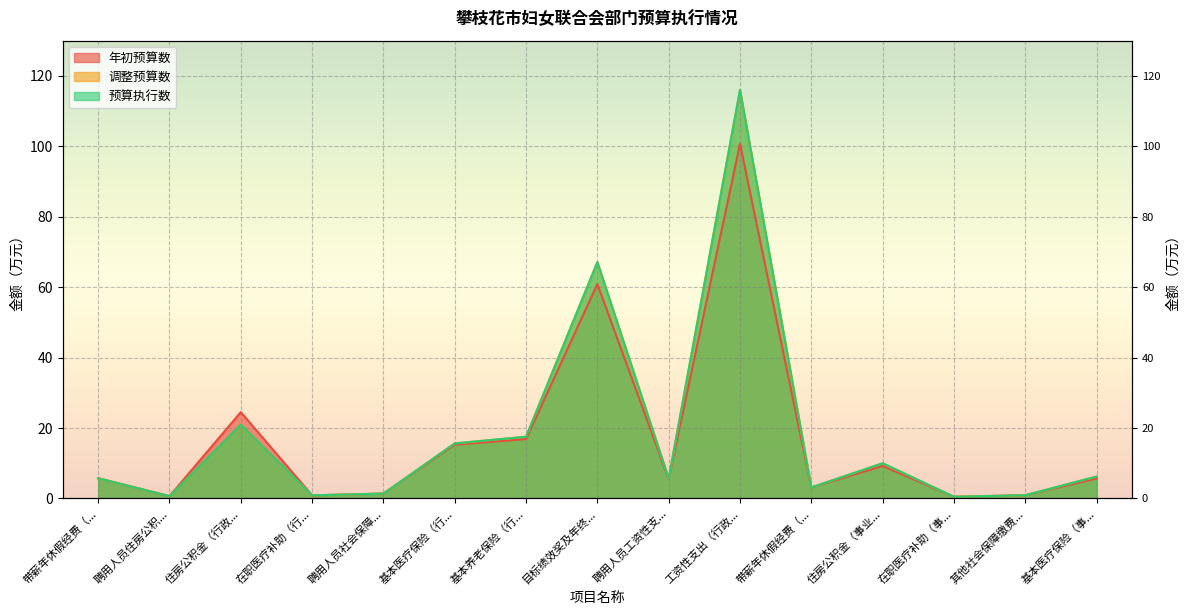

What is the approximate value of 调整预算数 at 住房公积金（事业...?

10.0